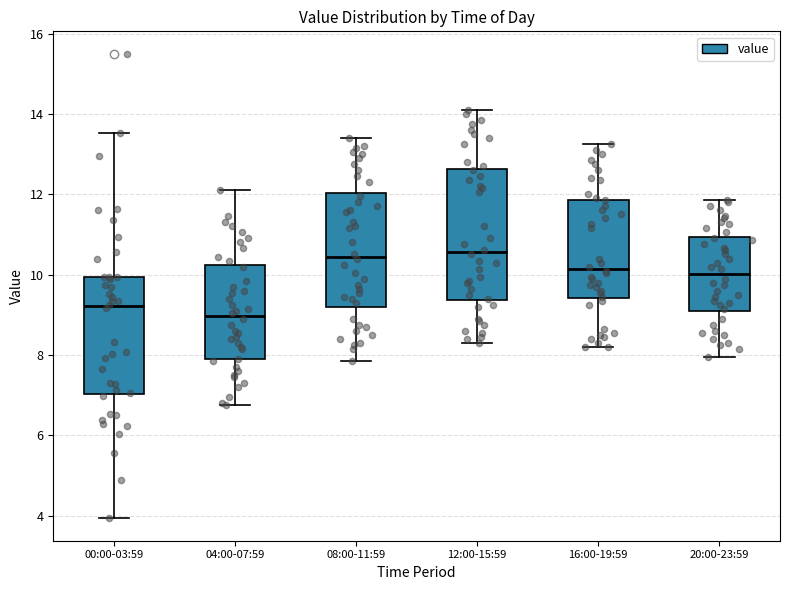

Reading left to right, transcribe this box plot: for each box, give where its median line is, the range the box spans, and where its two whiskers end, as read against the y-axis. The values are not printed on the chart, so give them approximately, as read against the axis.

00:00-03:59: median 9.2, box 7.0 to 10.0, whiskers 4.0 to 13.6
04:00-07:59: median 9.0, box 7.8 to 10.2, whiskers 6.8 to 12.2
08:00-11:59: median 10.4, box 9.2 to 12.0, whiskers 7.8 to 13.4
12:00-15:59: median 10.6, box 9.4 to 12.6, whiskers 8.4 to 14.2
16:00-19:59: median 10.2, box 9.4 to 11.8, whiskers 8.2 to 13.2
20:00-23:59: median 10.0, box 9.0 to 11.0, whiskers 8.0 to 11.8